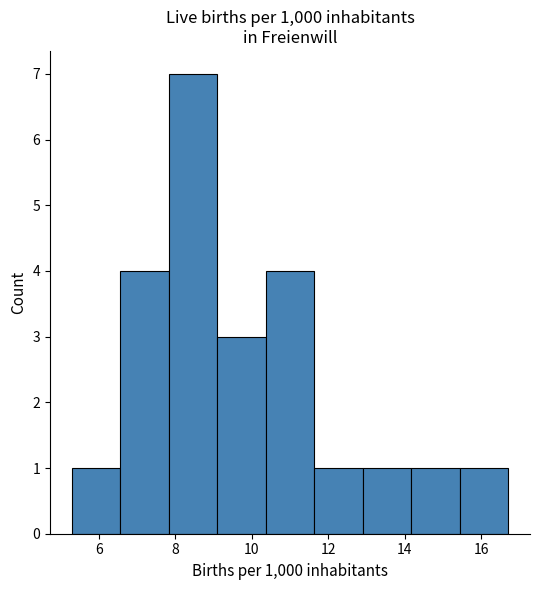

Which range on the x-axis has the tallest bar?

7.8 to 9.2